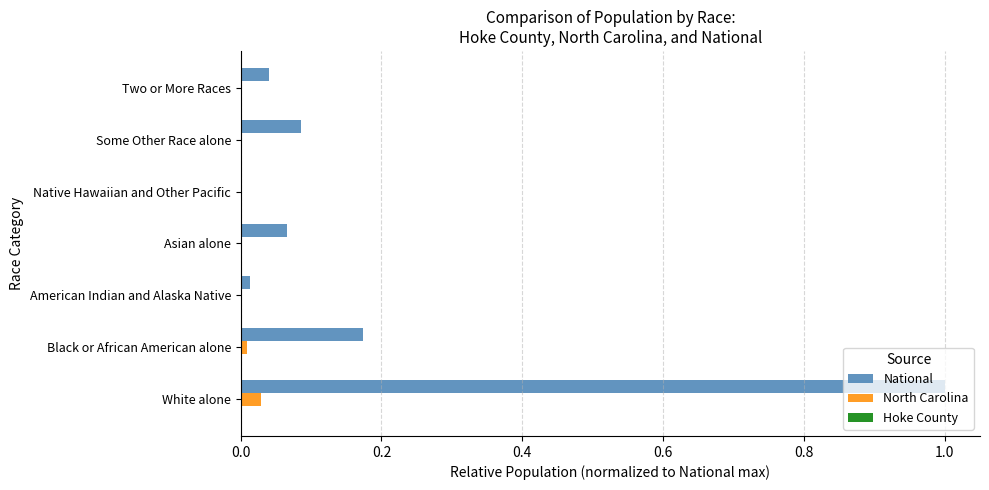

Between Black or African American alone and Asian alone, which series saw the biggest shift?

National